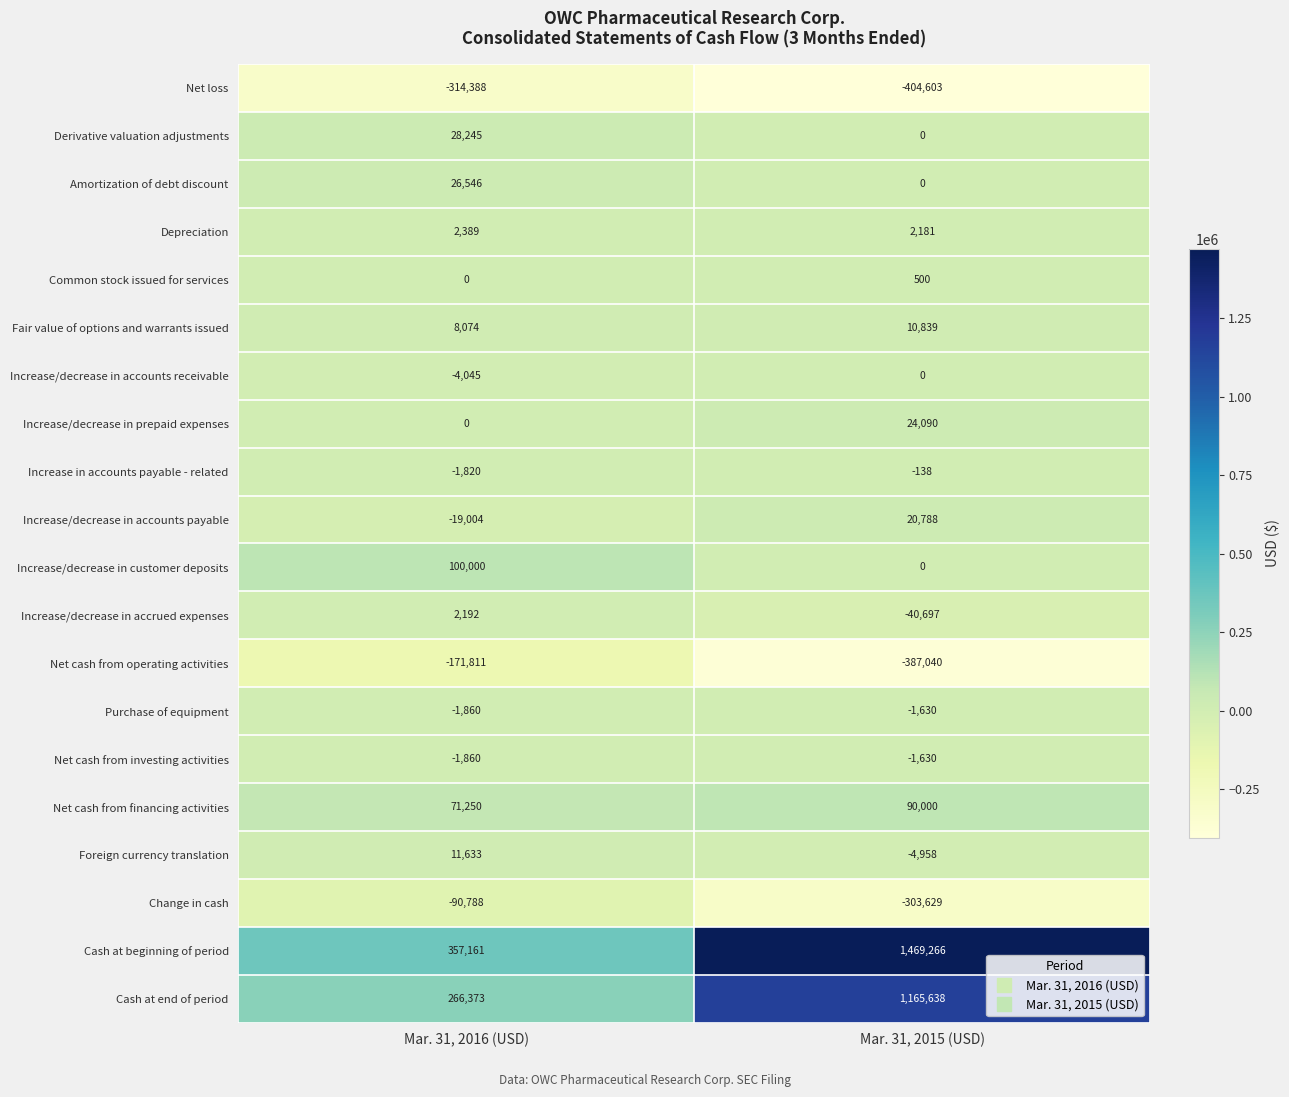

Rank the categories by Cash at beginning of period value from lowest to highest.

Mar. 31, 2016 (USD), Mar. 31, 2015 (USD)